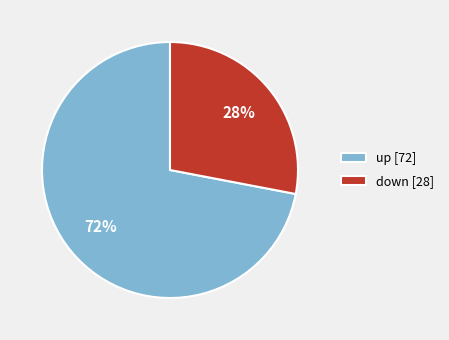

Between down [28] and up [72], which is larger?

up [72]